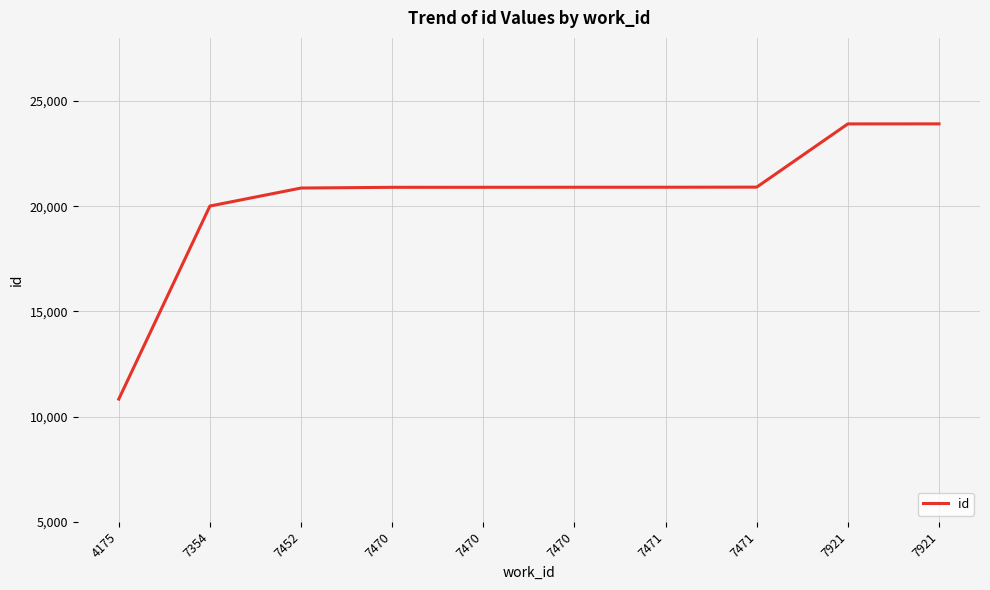

Reading right to left, extract all data points from this chart.

23914	23912	20907	20902	20901	20899	20898	20864	20008	10832